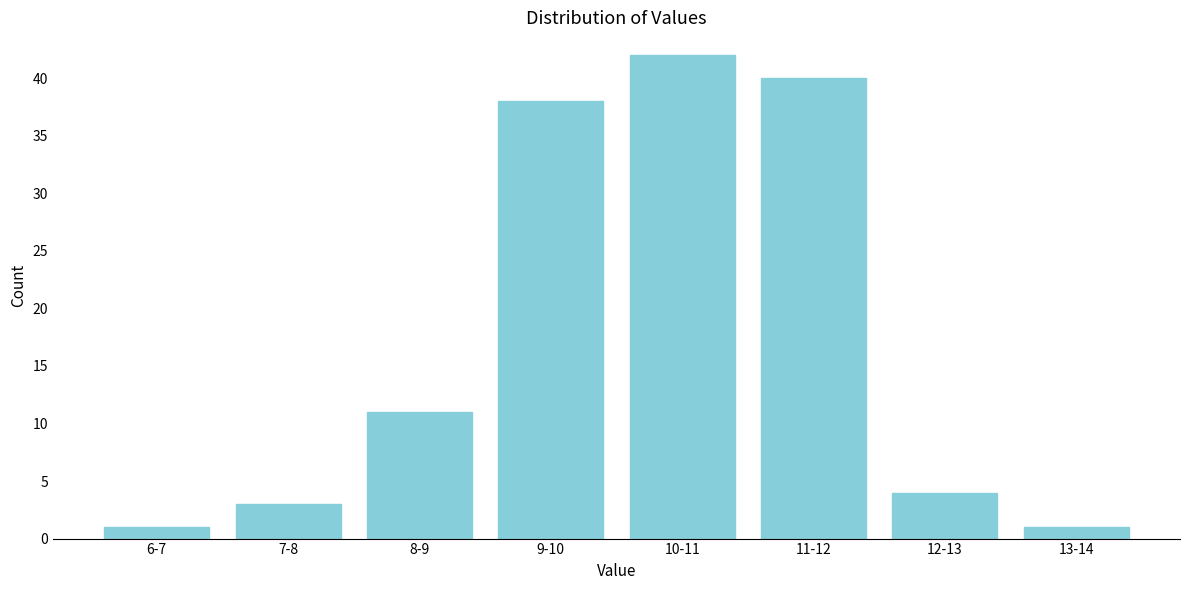

Reading left to right, extract all data points from this chart.

6-7=1	7-8=3	8-9=11	9-10=38	10-11=42	11-12=40	12-13=4	13-14=1